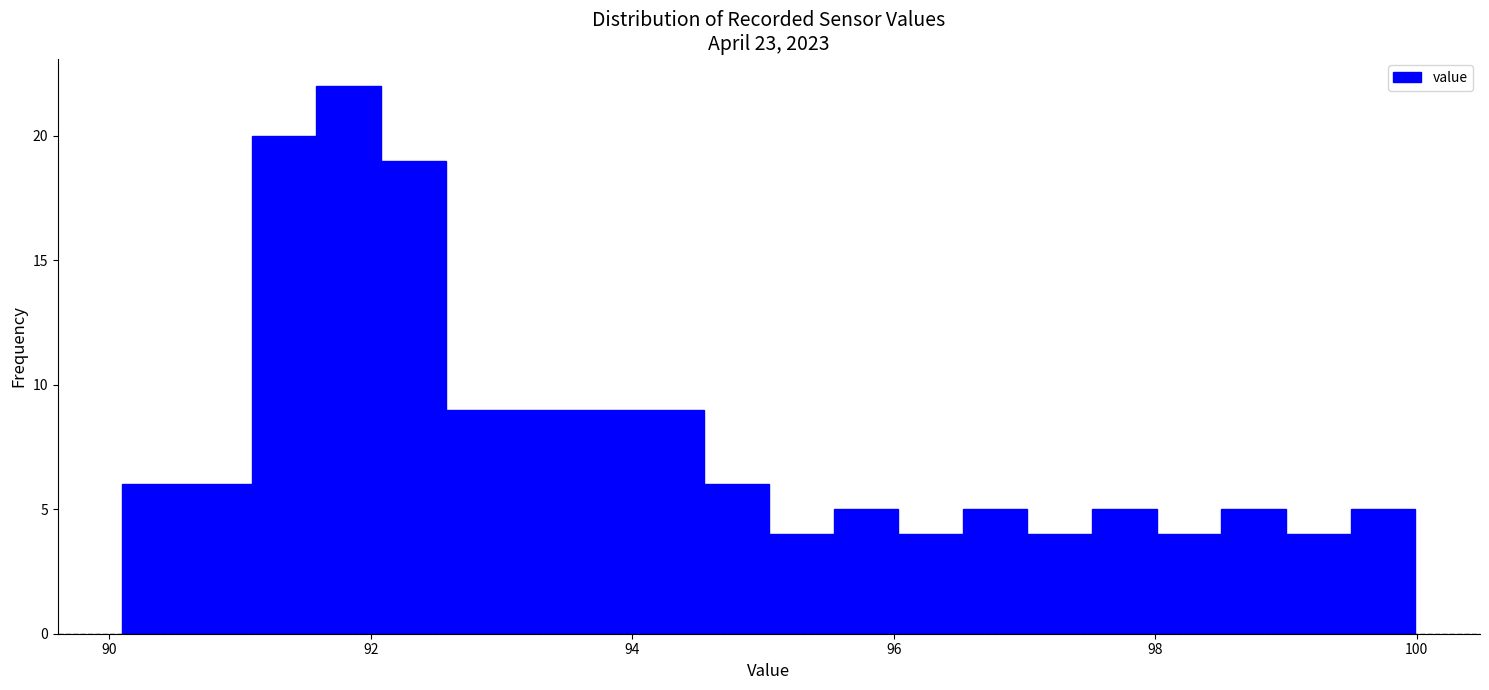

Around what value on the x-axis is the tallest bar? Give the approximate position of its centre, as read against the axis.

91.8